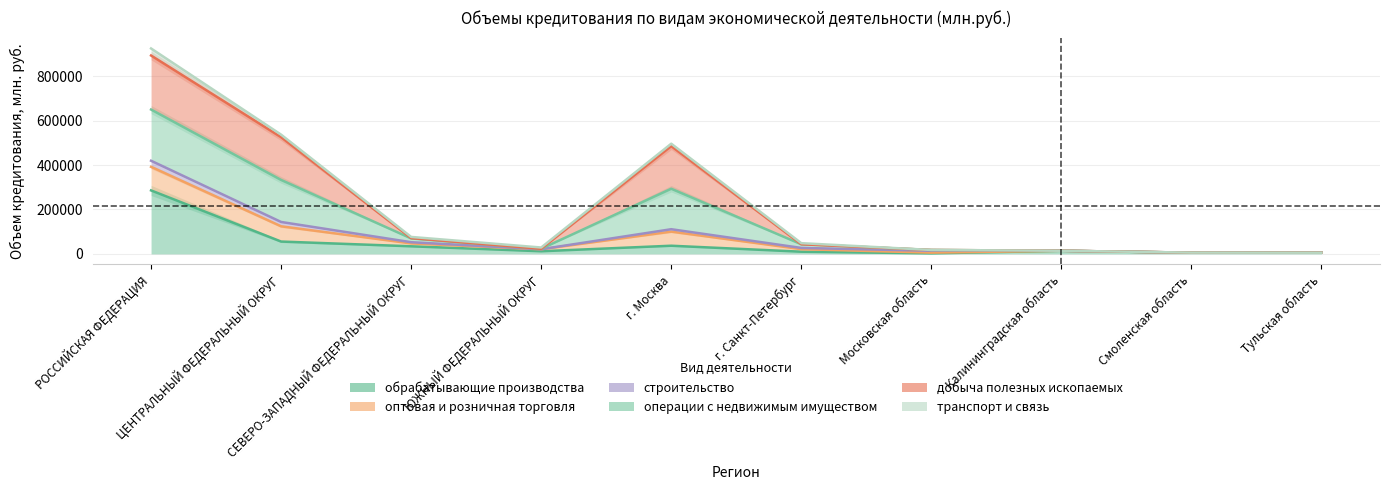

Which category has the highest value in the транспорт и связь series?

РОССИЙСКАЯ ФЕДЕРАЦИЯ